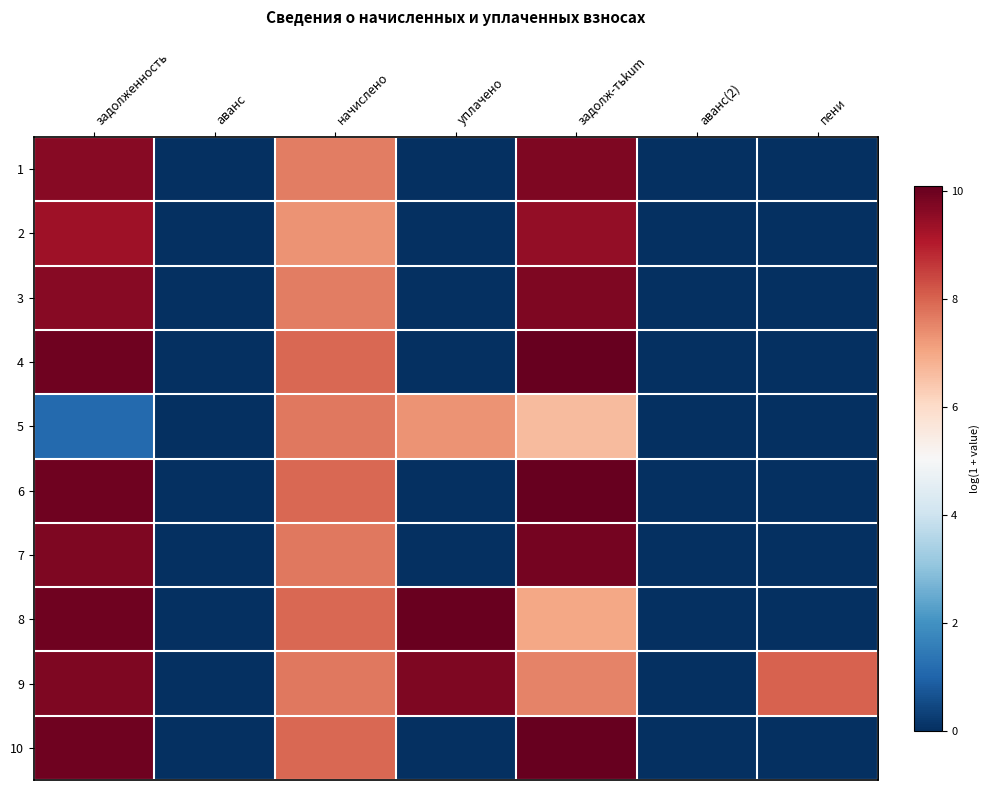

Reading right to left, list all the values displayed in this chart.

1: пени=0.0	аванс(2)=0.0	задолж-тьkum=9.8	уплачено=0.0	начислено=7.6	аванс=0.0	задолженность=9.6
2: пени=0.0	аванс(2)=0.0	задолж-тьkum=9.5	уплачено=0.0	начислено=7.3	аванс=0.0	задолженность=9.3
3: пени=0.0	аванс(2)=0.0	задолж-тьkum=9.8	уплачено=0.0	начислено=7.6	аванс=0.0	задолженность=9.6
4: пени=0.0	аванс(2)=0.0	задолж-тьkum=10.1	уплачено=0.0	начислено=8.0	аванс=0.0	задолженность=10.0
5: пени=0.0	аванс(2)=0.0	задолж-тьkum=6.6	уплачено=7.3	начислено=7.7	аванс=0.0	задолженность=1.1
6: пени=0.0	аванс(2)=0.0	задолж-тьkum=10.1	уплачено=0.0	начислено=8.0	аванс=0.0	задолженность=10.0
7: пени=0.0	аванс(2)=0.0	задолж-тьkum=9.9	уплачено=0.0	начислено=7.7	аванс=0.0	задолженность=9.7
8: пени=0.0	аванс(2)=0.0	задолж-тьkum=7.0	уплачено=10.1	начислено=8.0	аванс=0.0	задолженность=10.0
9: пени=8.0	аванс(2)=0.0	задолж-тьkum=7.5	уплачено=9.8	начислено=7.7	аванс=0.0	задолженность=9.7
10: пени=0.0	аванс(2)=0.0	задолж-тьkum=10.1	уплачено=0.0	начислено=8.0	аванс=0.0	задолженность=10.0